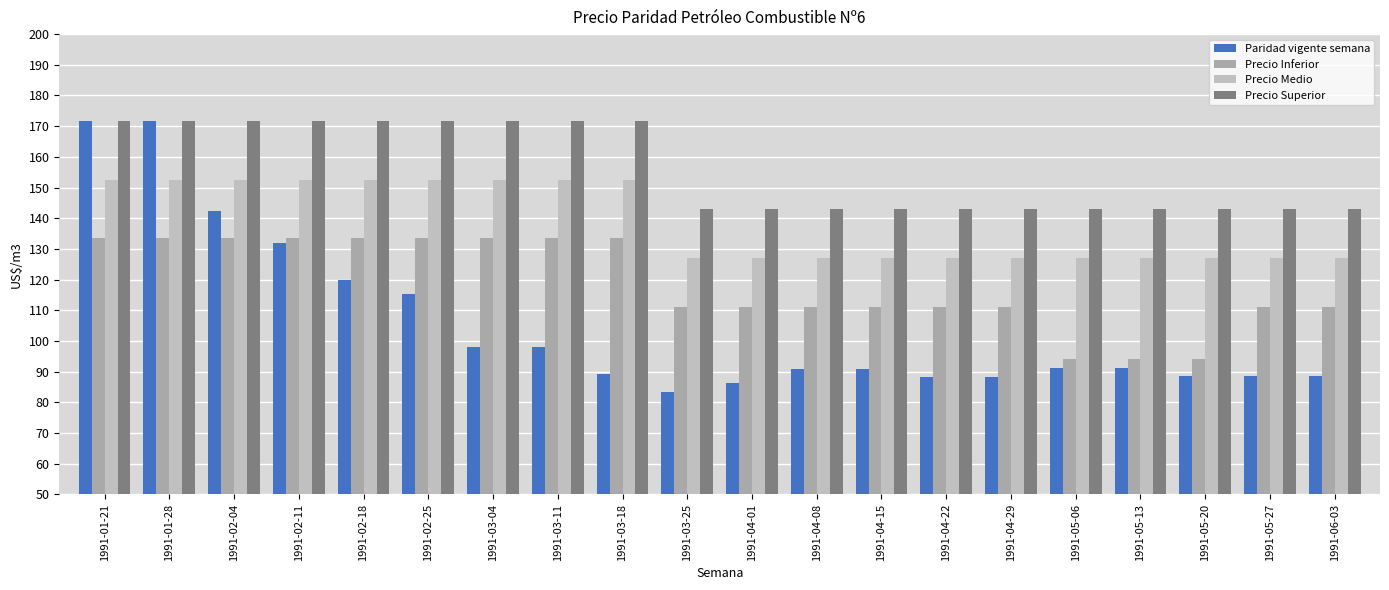

How many series are shown in this chart?

4